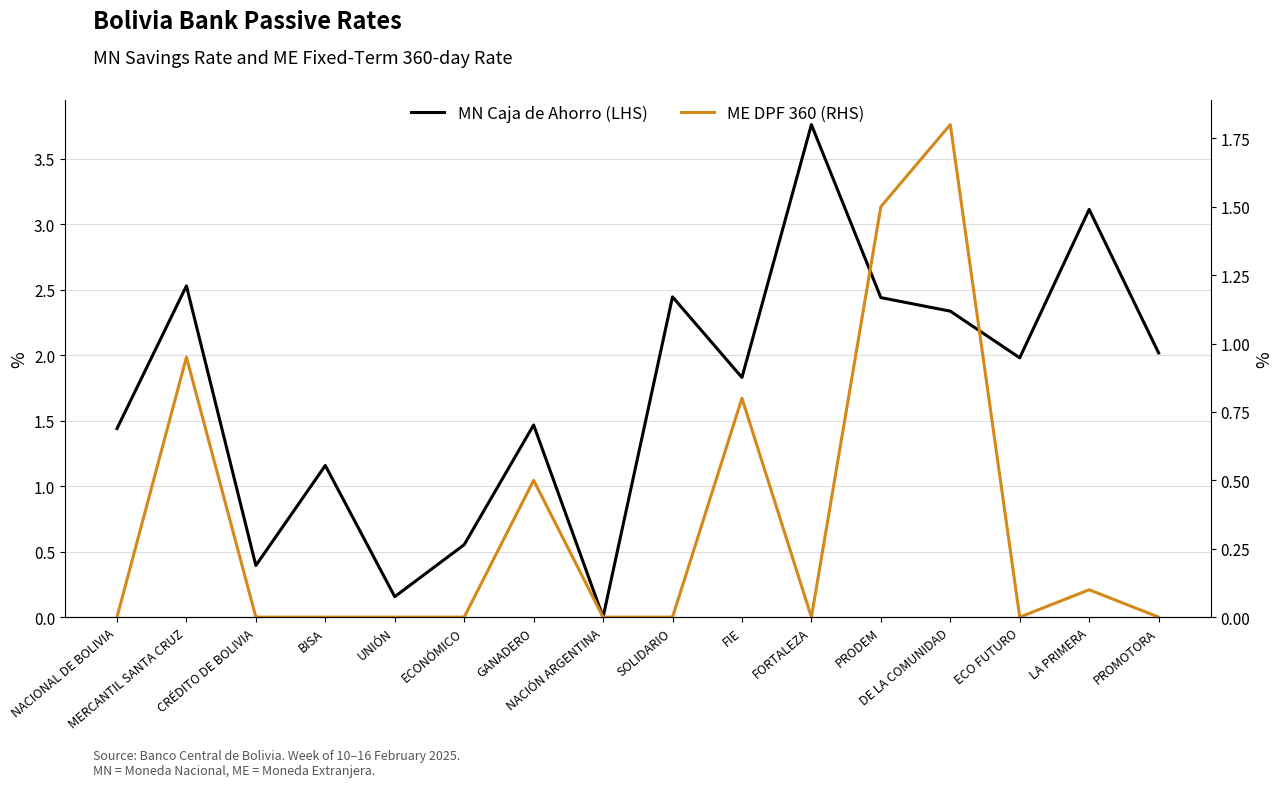

Which category has the highest value in the ME DPF 360 (RHS) series?

DE LA COMUNIDAD